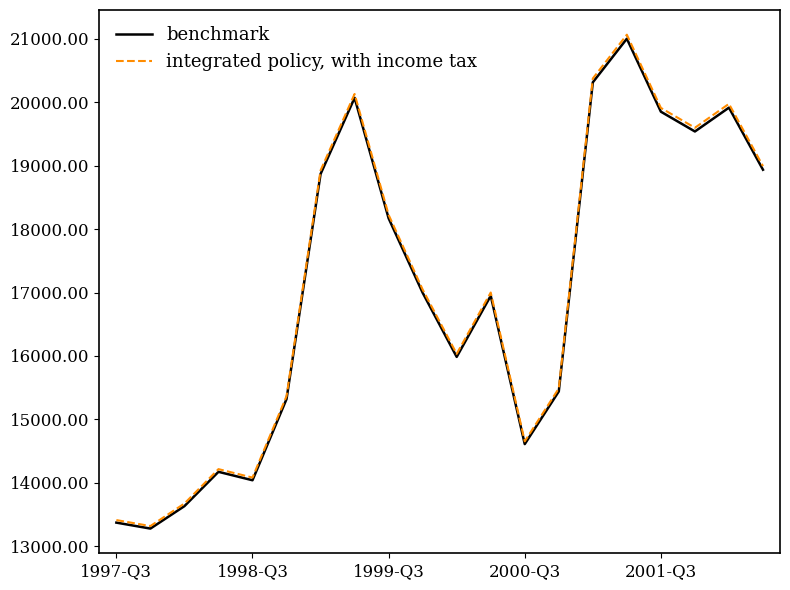

At how many categories does at least one series exceed 13283?

20